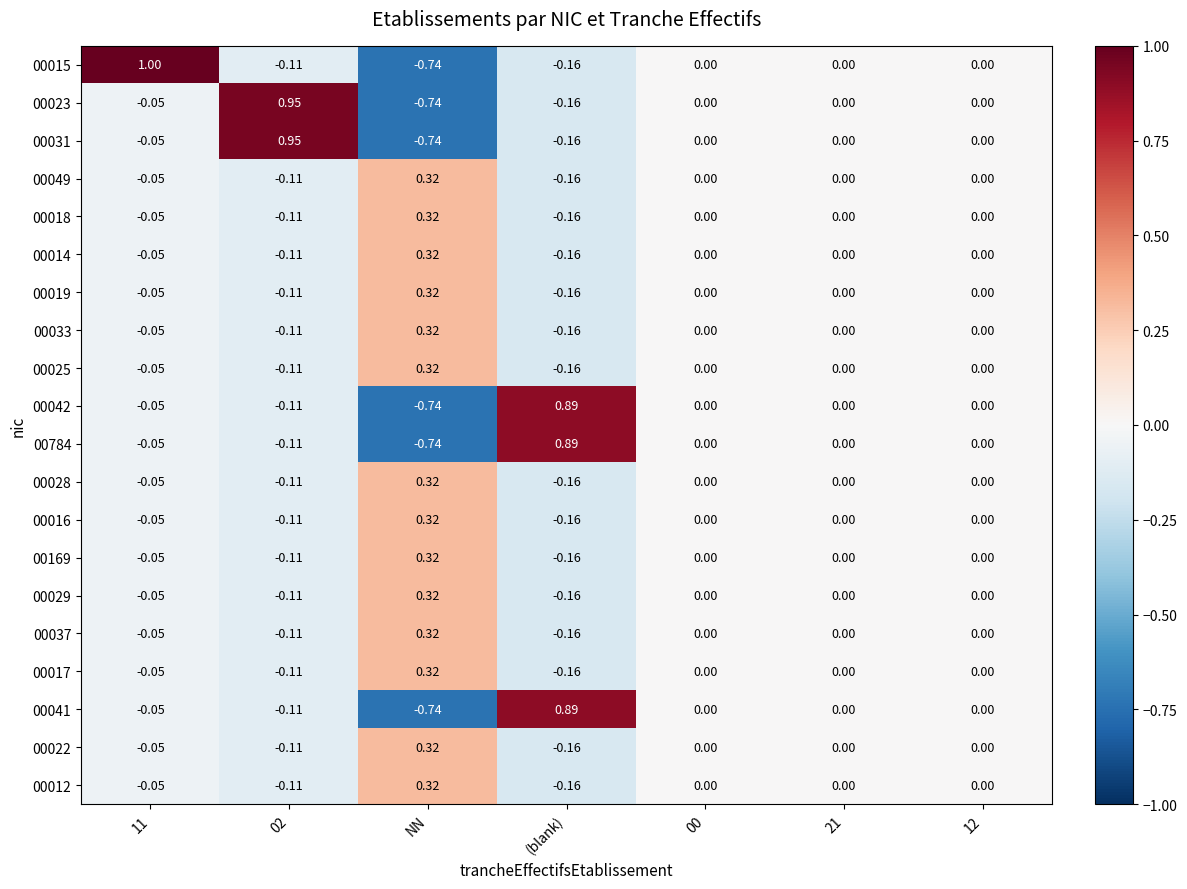

Which label corresponds to the smallest value in the chart?

NN